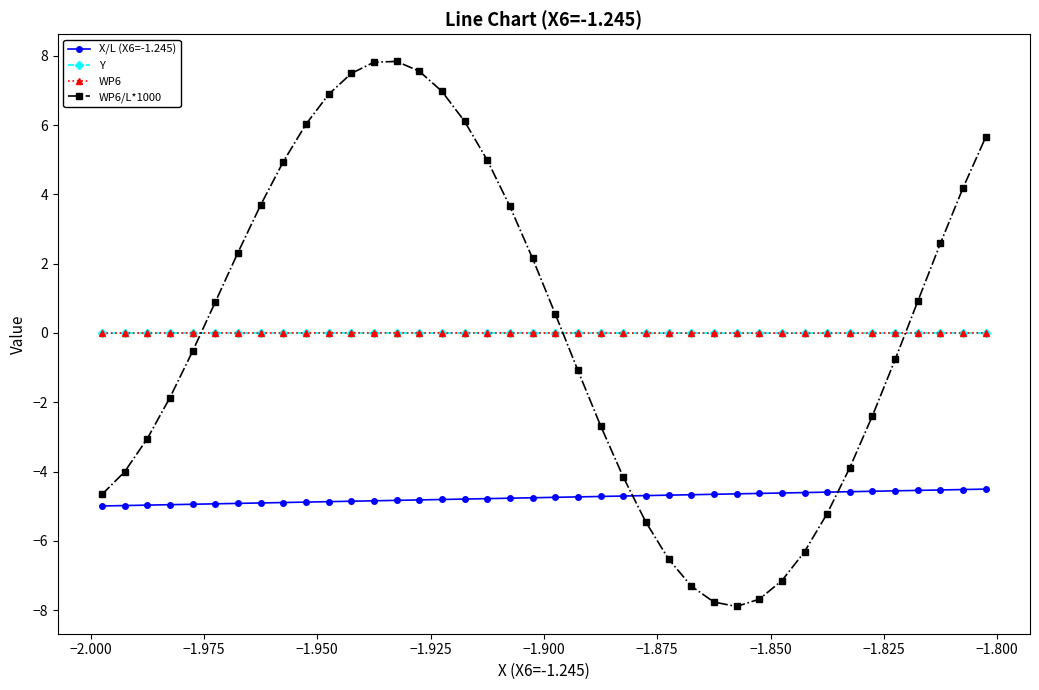

True or false: WP6 has more than 0 points higher than both neighbors.

True